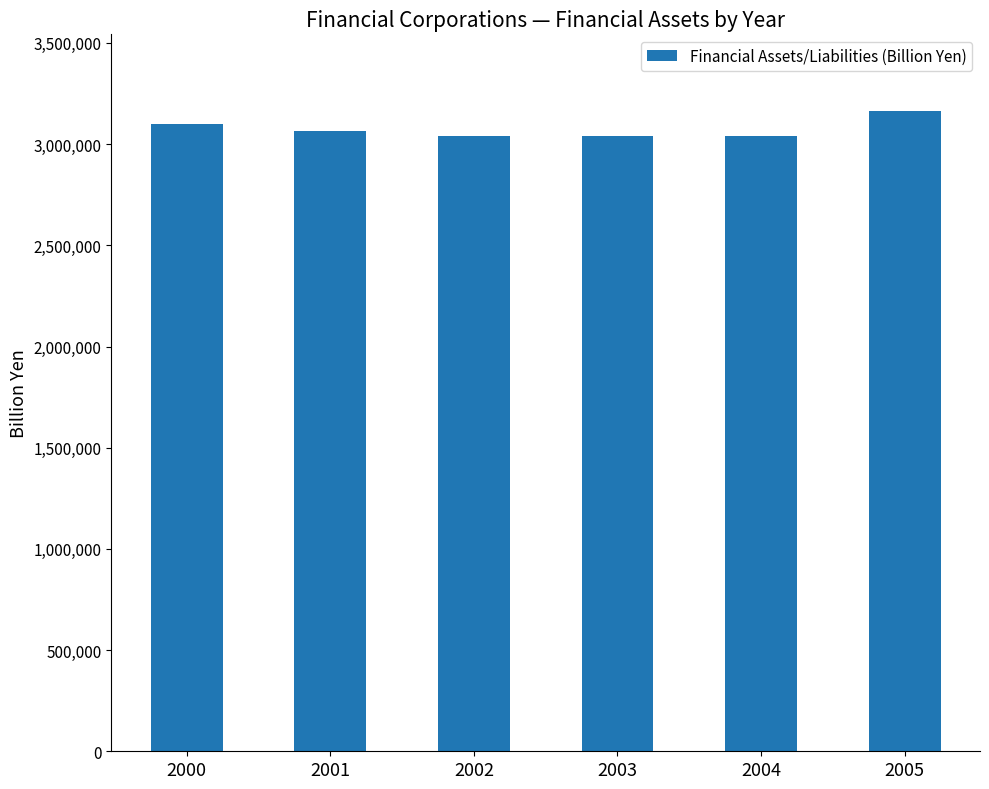

What is the value of the 5th bar from the left?

3039526.4